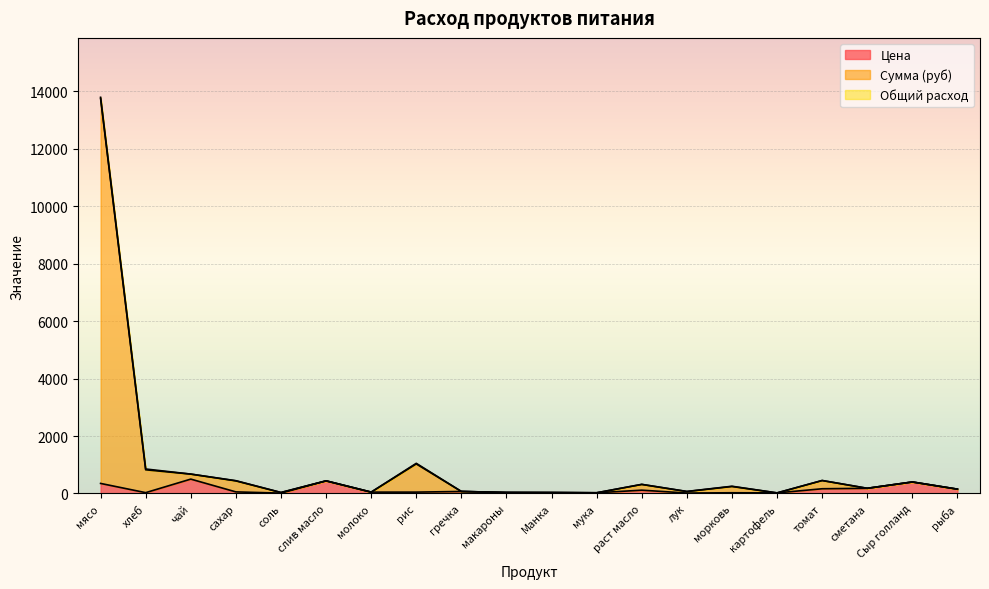

What value does the Сумма (руб) series have at рис?

1049.2